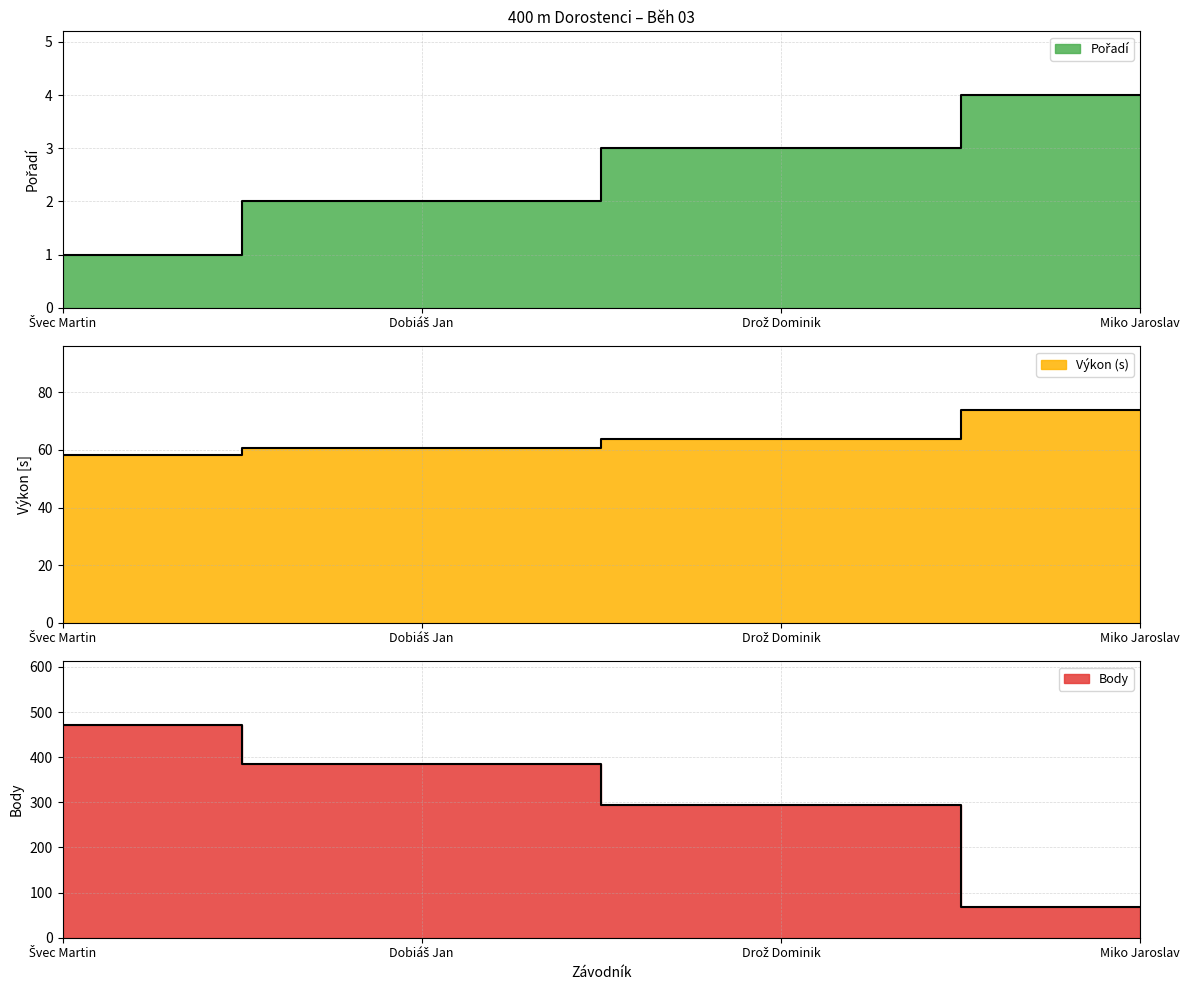

Where does the Pořadí series first go above 3?

Miko Jaroslav